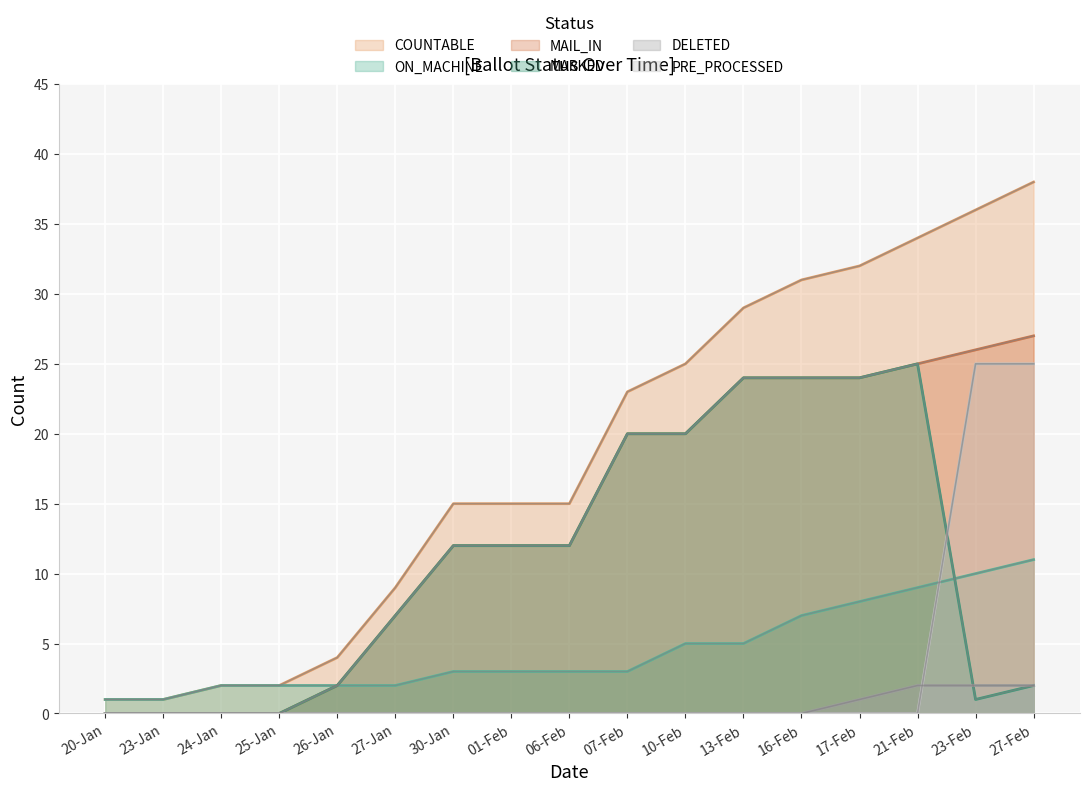

Does the chart display data point markers on the line(s)?

No